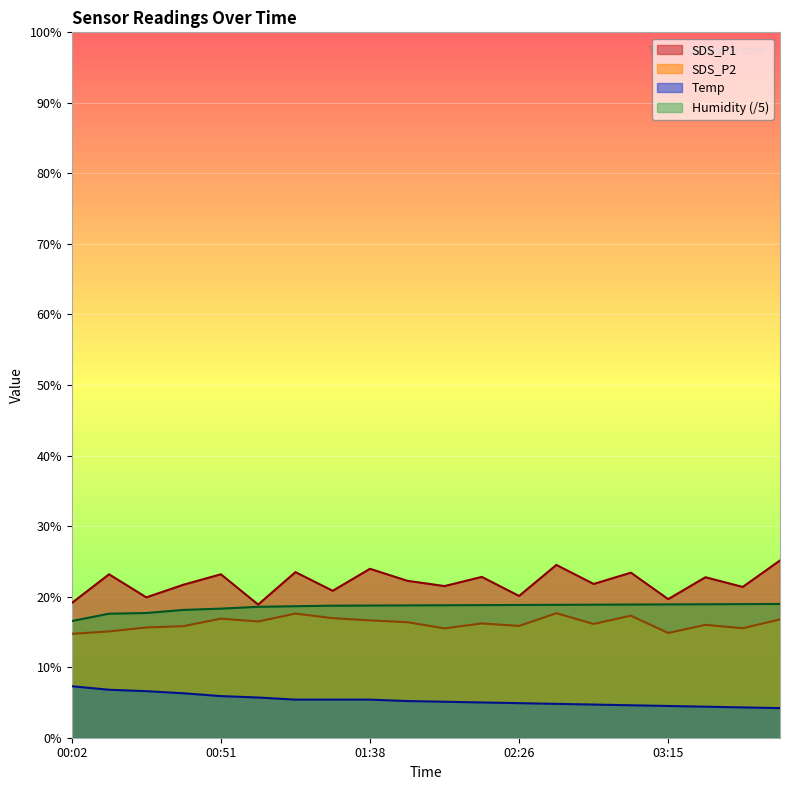

Reading left to right, what are all the values shown in this chart?

SDS_P1: 00:02=19.1	00:14=23.2	00:26=19.9	00:38=21.7	00:51=23.2	01:03=18.9	01:15=23.5	01:26=20.8	01:38=23.9	01:50=22.2	02:02=21.5	02:14=22.8	02:26=20.1	02:38=24.5	02:51=21.8	03:03=23.4	03:15=19.6	03:26=22.8	03:38=21.4	03:51=25.1
SDS_P2: 00:02=14.7	00:14=15.1	00:26=15.6	00:38=15.8	00:51=16.9	01:03=16.5	01:15=17.6	01:26=16.9	01:38=16.6	01:50=16.4	02:02=15.5	02:14=16.2	02:26=15.8	02:38=17.6	02:51=16.1	03:03=17.3	03:15=14.8	03:26=16.0	03:38=15.5	03:51=16.8
Temp: 00:02=7.3	00:14=6.8	00:26=6.6	00:38=6.3	00:51=5.9	01:03=5.7	01:15=5.4	01:26=5.4	01:38=5.4	01:50=5.2	02:02=5.1	02:14=5.0	02:26=4.9	02:38=4.8	02:51=4.7	03:03=4.6	03:15=4.5	03:26=4.4	03:38=4.3	03:51=4.2
Humidity: 00:02=16.5	00:14=17.6	00:26=17.7	00:38=18.1	00:51=18.3	01:03=18.6	01:15=18.6	01:26=18.7	01:38=18.7	01:50=18.8	02:02=18.8	02:14=18.8	02:26=18.8	02:38=18.8	02:51=18.9	03:03=18.9	03:15=18.9	03:26=18.9	03:38=18.9	03:51=19.0